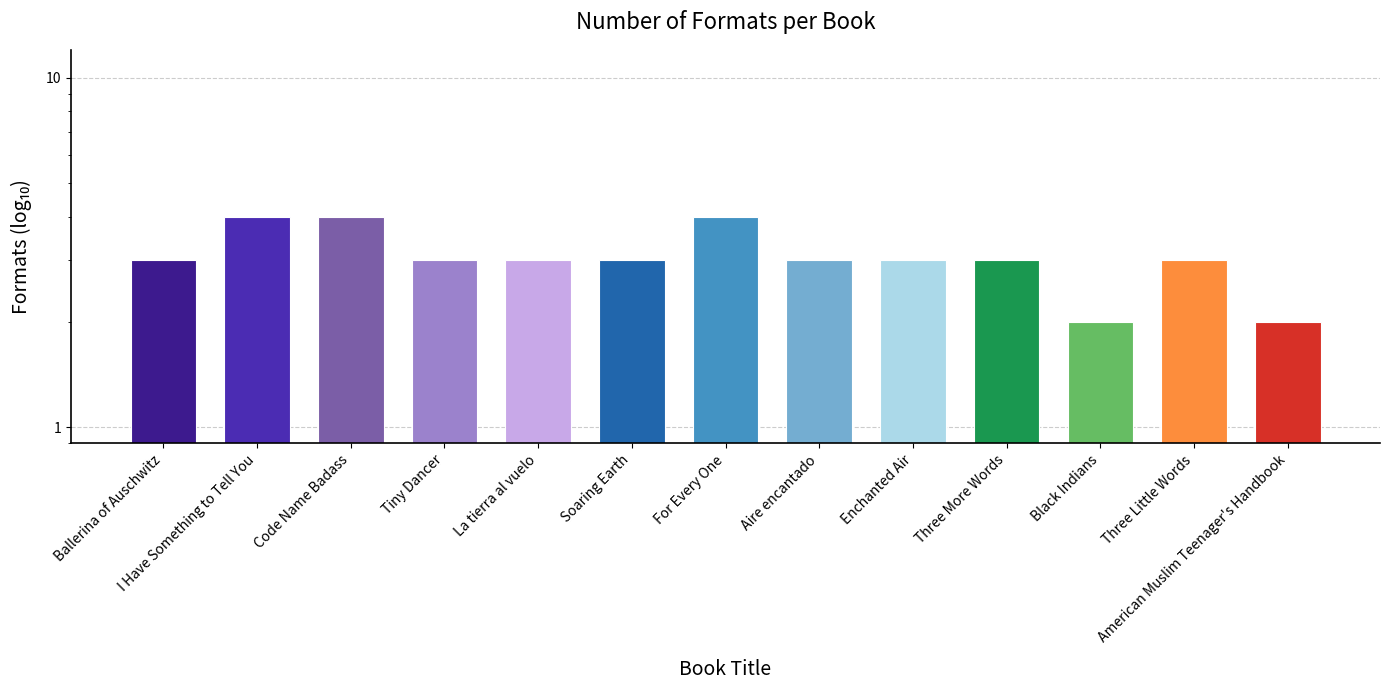

Approximately how many times larger is the value at Tiny Dancer compared to Aire encantado?

1.0